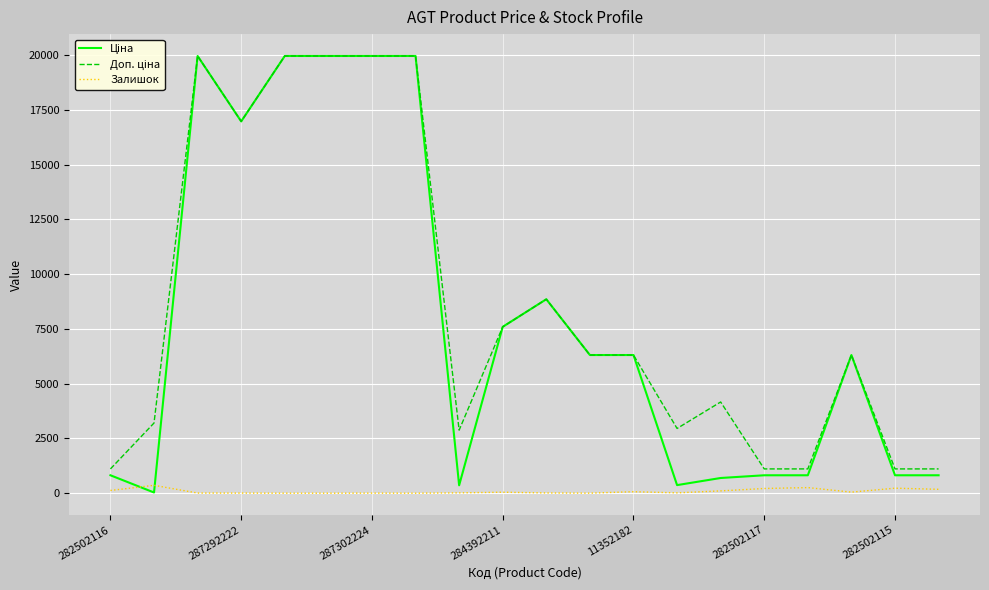

What is the maximum value shown in the chart?

19964.2